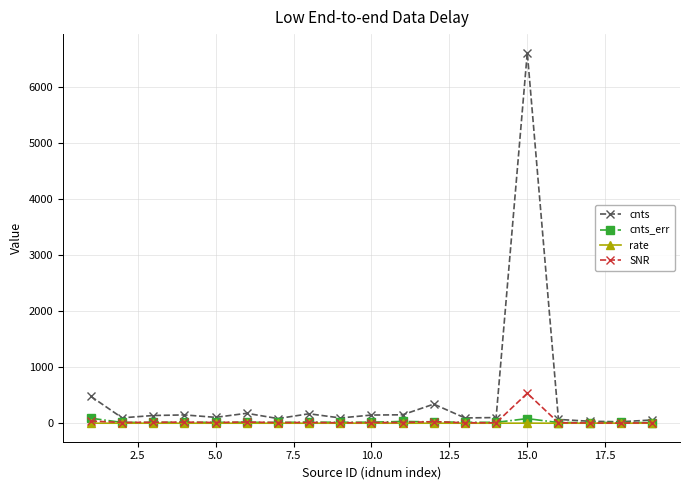

Which series has the widest spread of values?

cnts